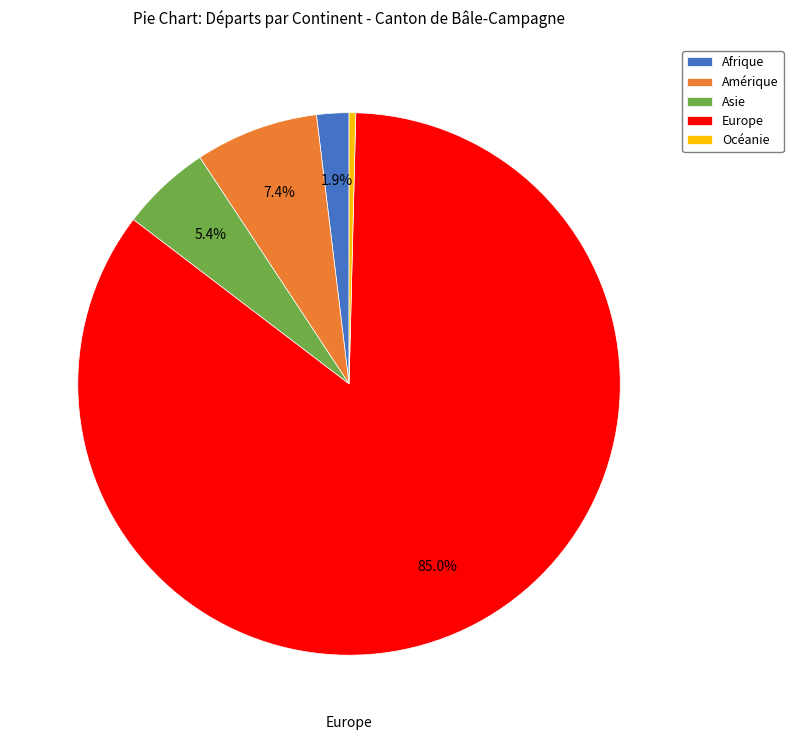

How many slices are in this pie chart?

5